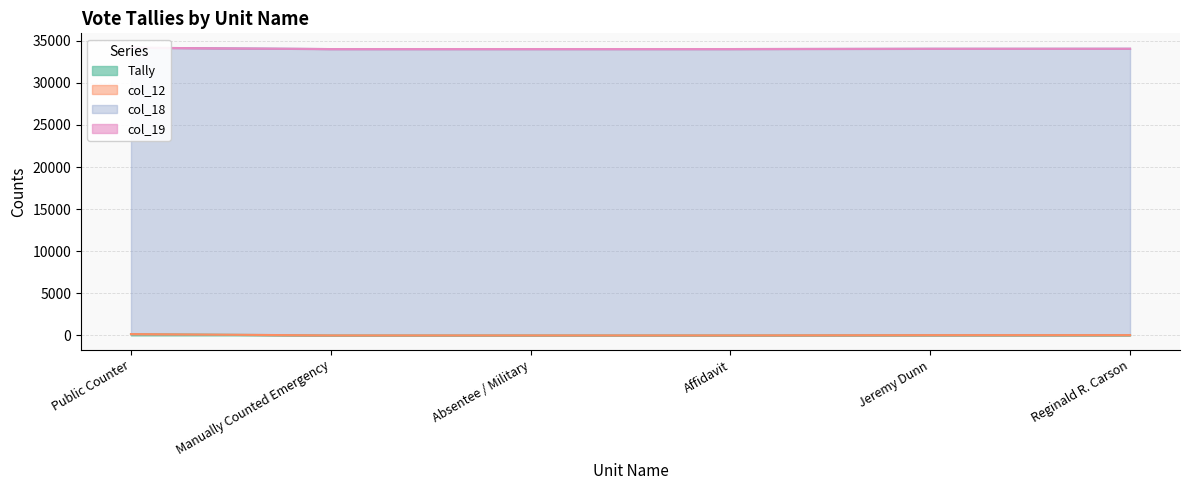

Reading left to right, list all the values displayed in this chart.

Tally: Public Counter=159	Manually Counted Emergency=0	Absentee / Military=2	Affidavit=2	Jeremy Dunn=33	Reginald R. Carson=36
col_12: Public Counter=4	Manually Counted Emergency=4	Absentee / Military=4	Affidavit=4	Jeremy Dunn=4	Reginald R. Carson=4
col_18: Public Counter=34004	Manually Counted Emergency=34004	Absentee / Military=34004	Affidavit=34004	Jeremy Dunn=34004	Reginald R. Carson=34004
col_19: Public Counter=1	Manually Counted Emergency=1	Absentee / Military=1	Affidavit=1	Jeremy Dunn=1	Reginald R. Carson=1